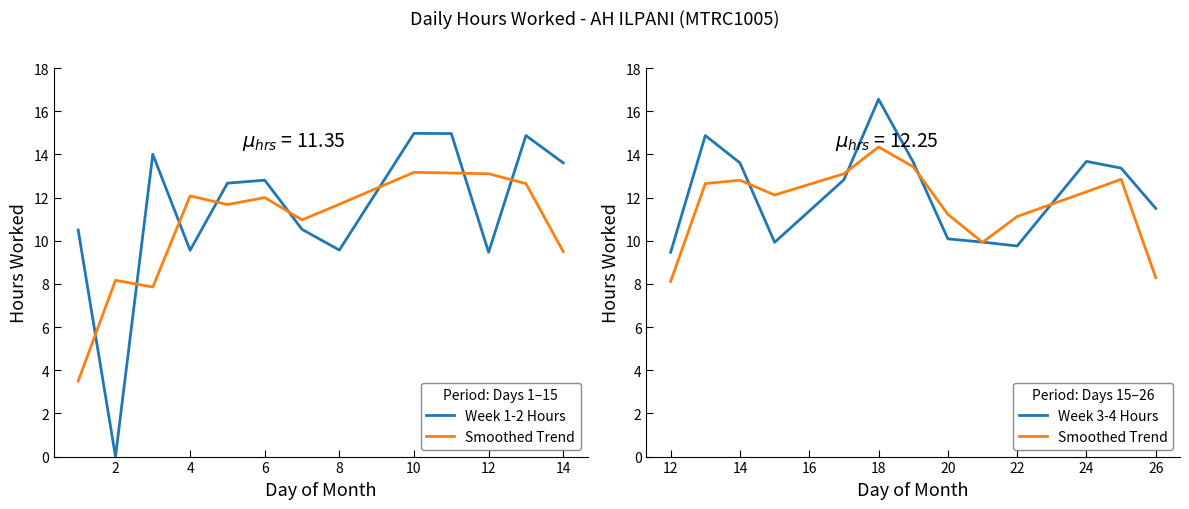

What is the difference between the maximum and minimum values in the Smoothed Trend series?

6.2